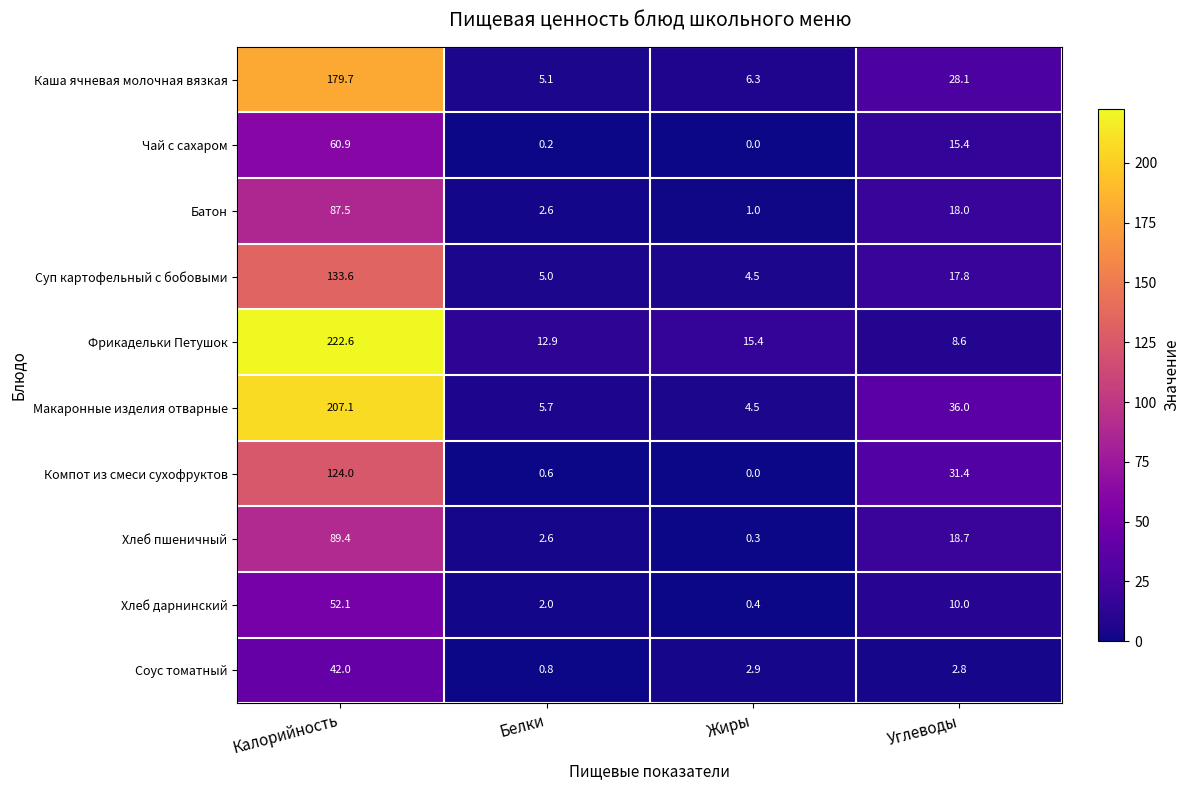

Which label corresponds to the smallest value in the chart?

Жиры